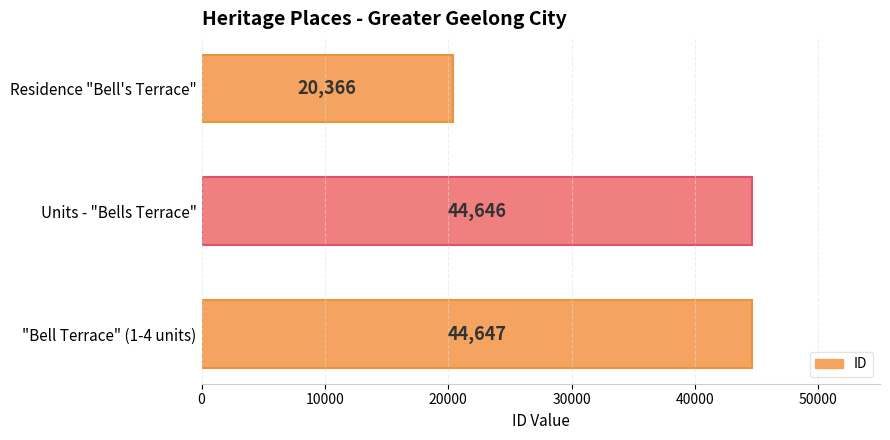

What is the smallest value displayed?

20366